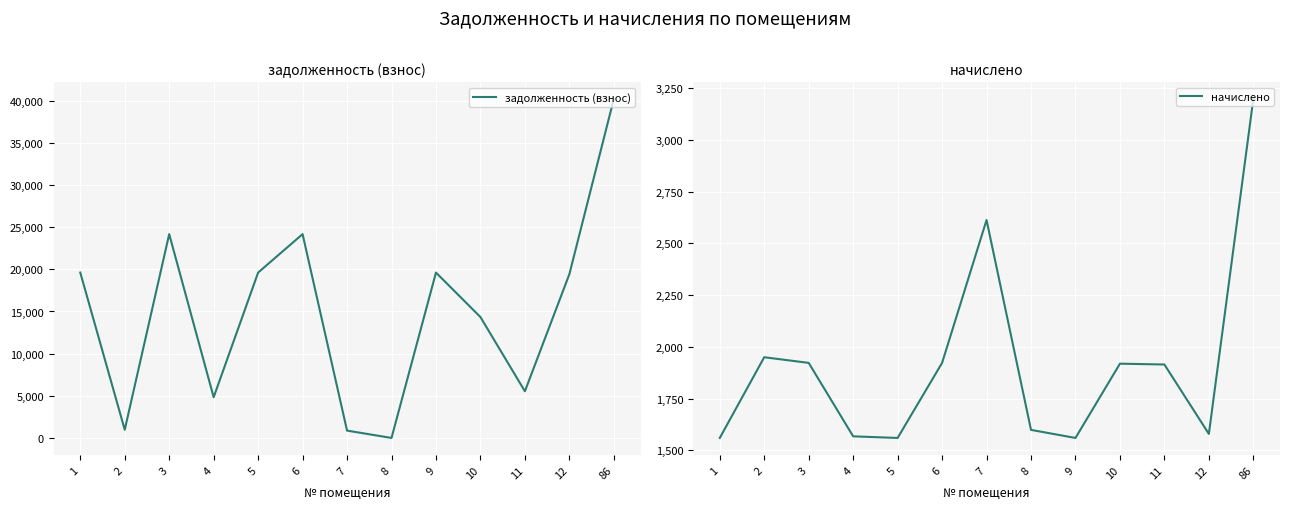

True or false: задолженность (взнос) has a value of 10125.5 at 3.

False